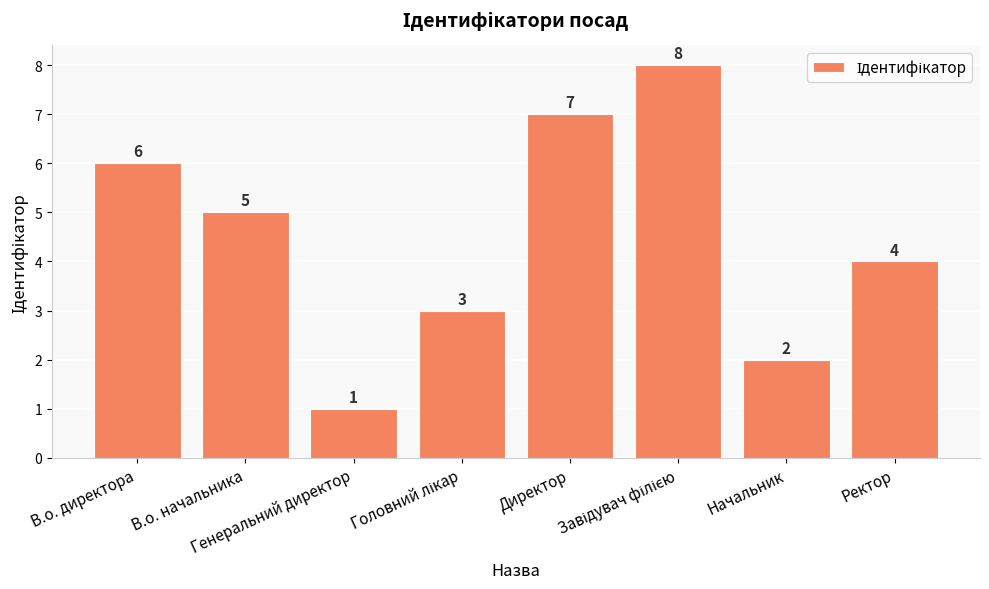

At which label is the value closest to 4?

Ректор